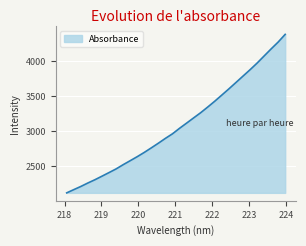

What is the greatest value displayed?

4383.4